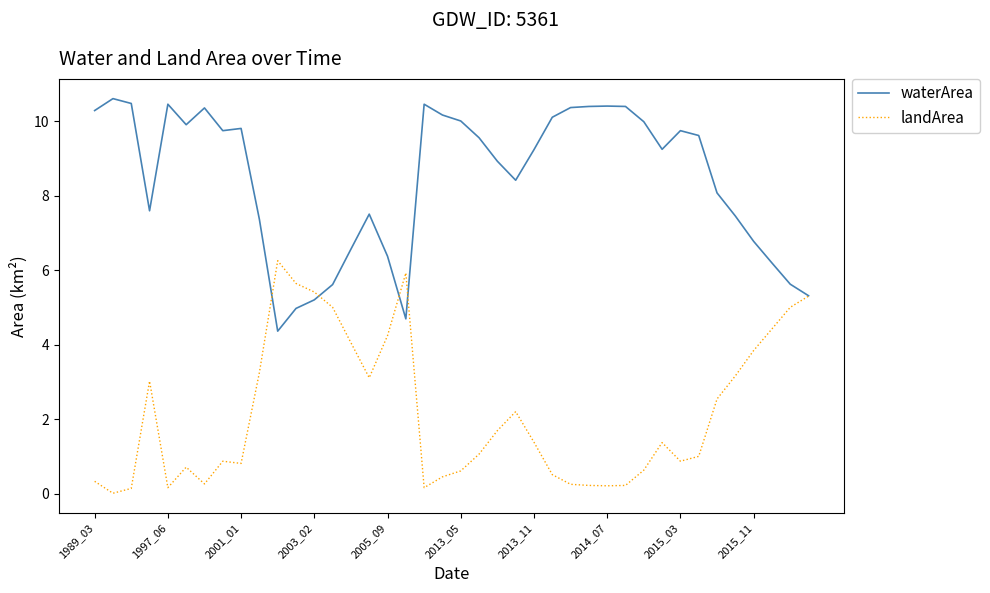

What is the lowest value of the waterArea series?

4.4